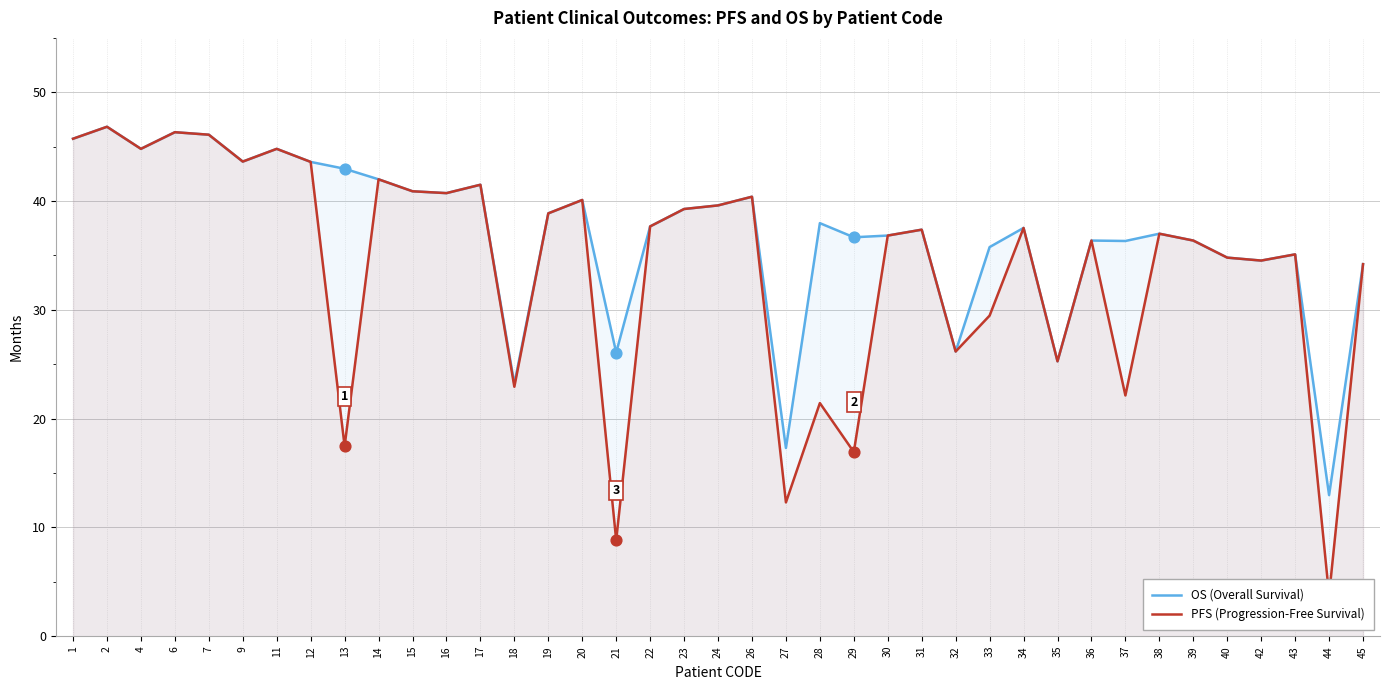

What is the total value across all series at 24?

79.2